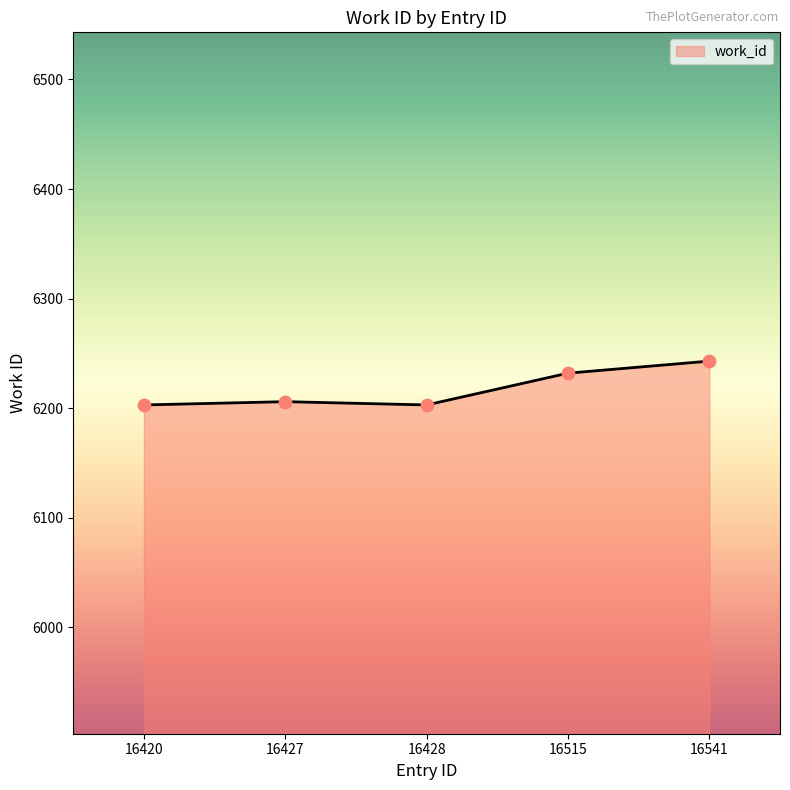

Between 16428 and 16515, which is larger?

16515